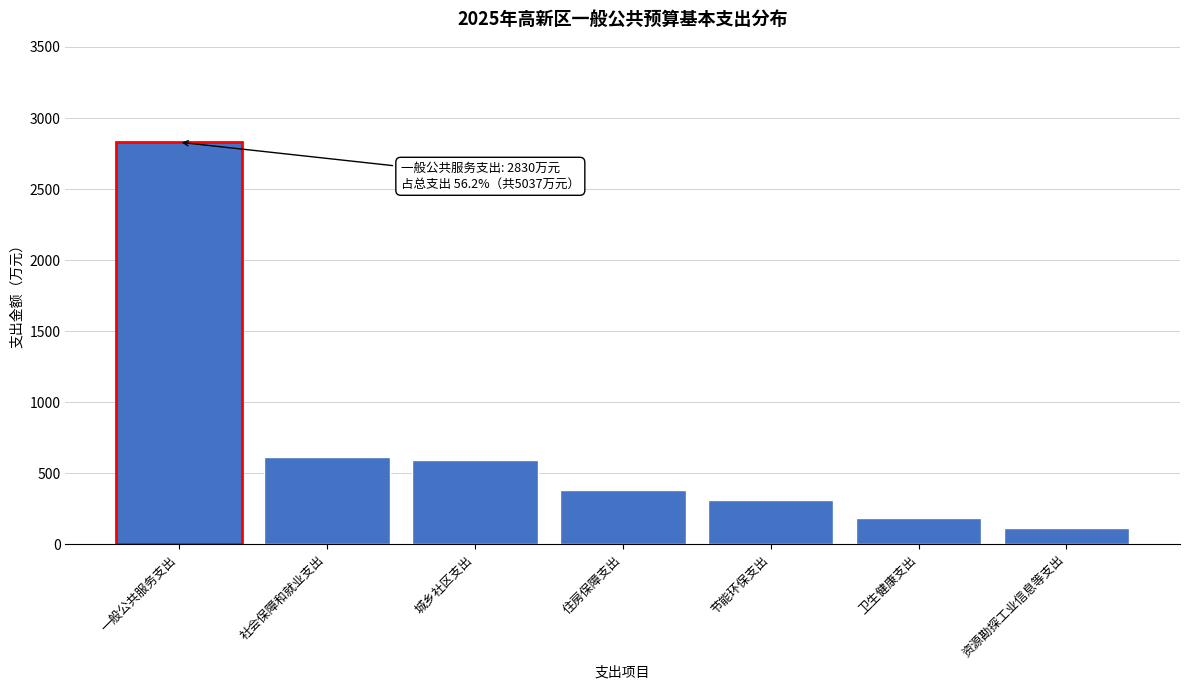

Reading right to left, extract all data points from this chart.

资源勘探工业信息等支出=117	卫生健康支出=188	节能环保支出=311	住房保障支出=380	城乡社区支出=595	社会保障和就业支出=616	一般公共服务支出=2830